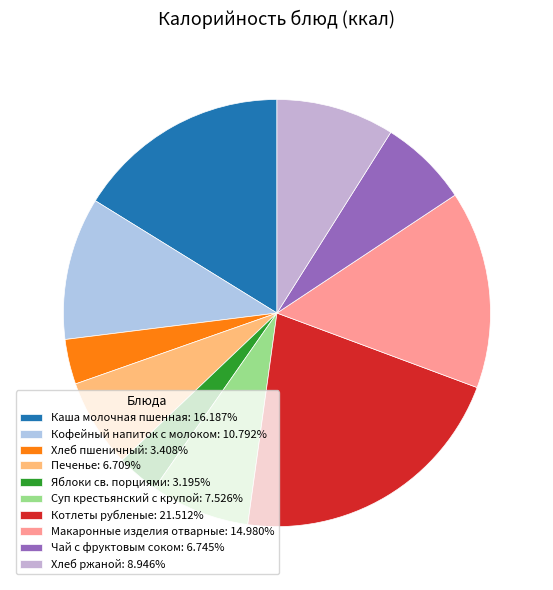

To the nearest percent, what is the combined percentage of Суп крестьянский с крупой and Каша молочная пшенная?

24%